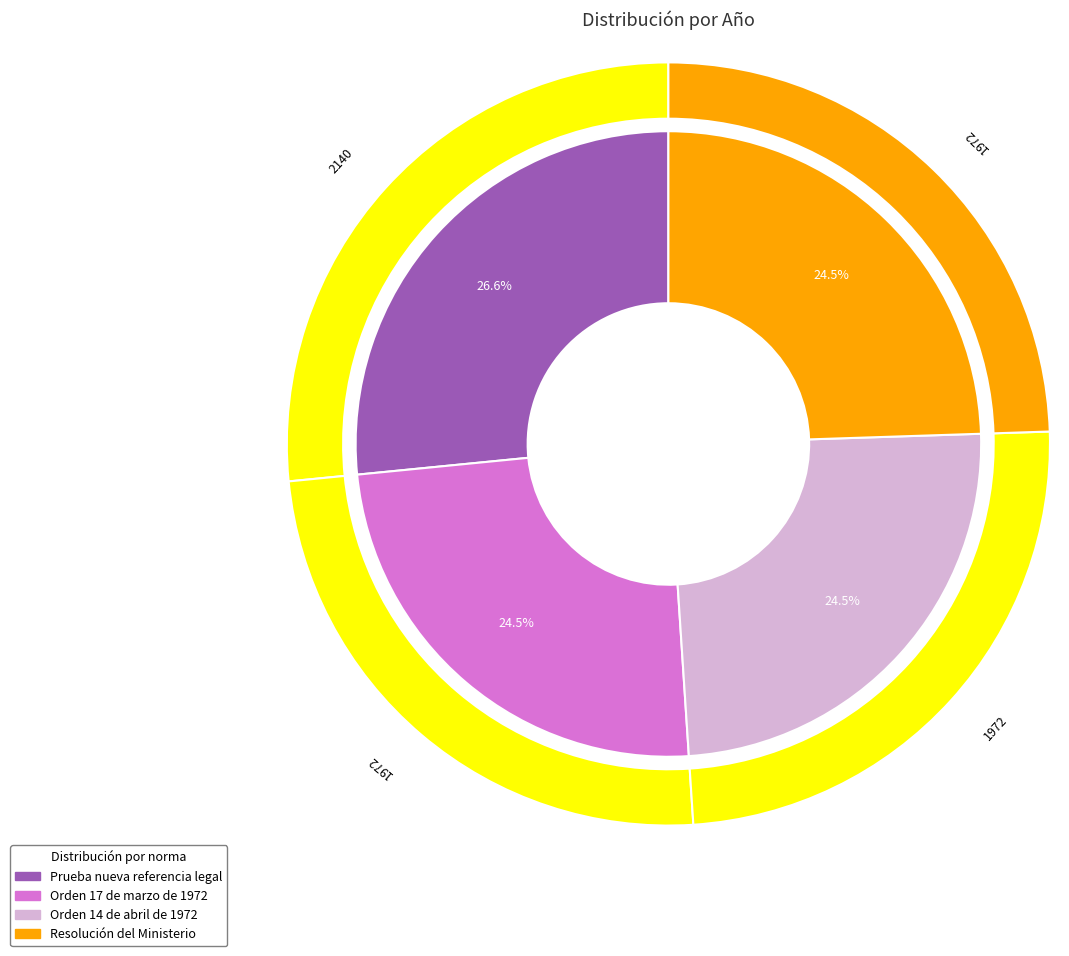

What is the ratio of the value at Orden de 17 de marzo de 1972 to the value at Resolución del Ministerio de la Vivienda?

1.0